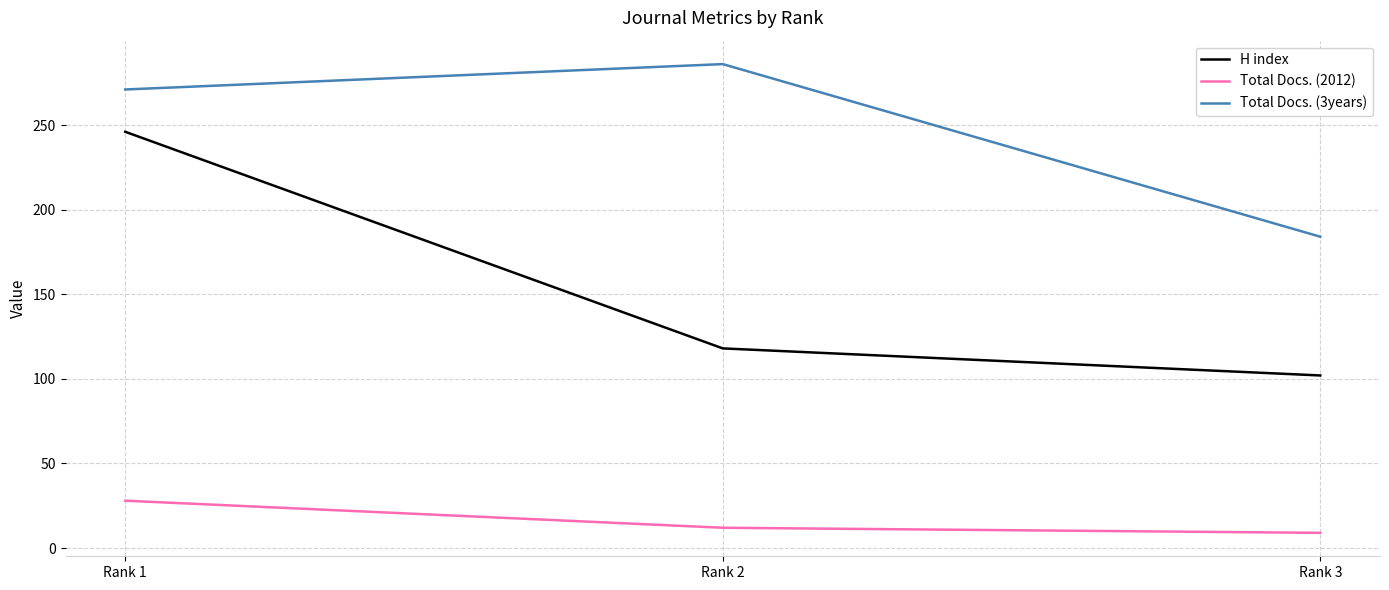

What is the minimum value for Total Docs. (3years)?

184